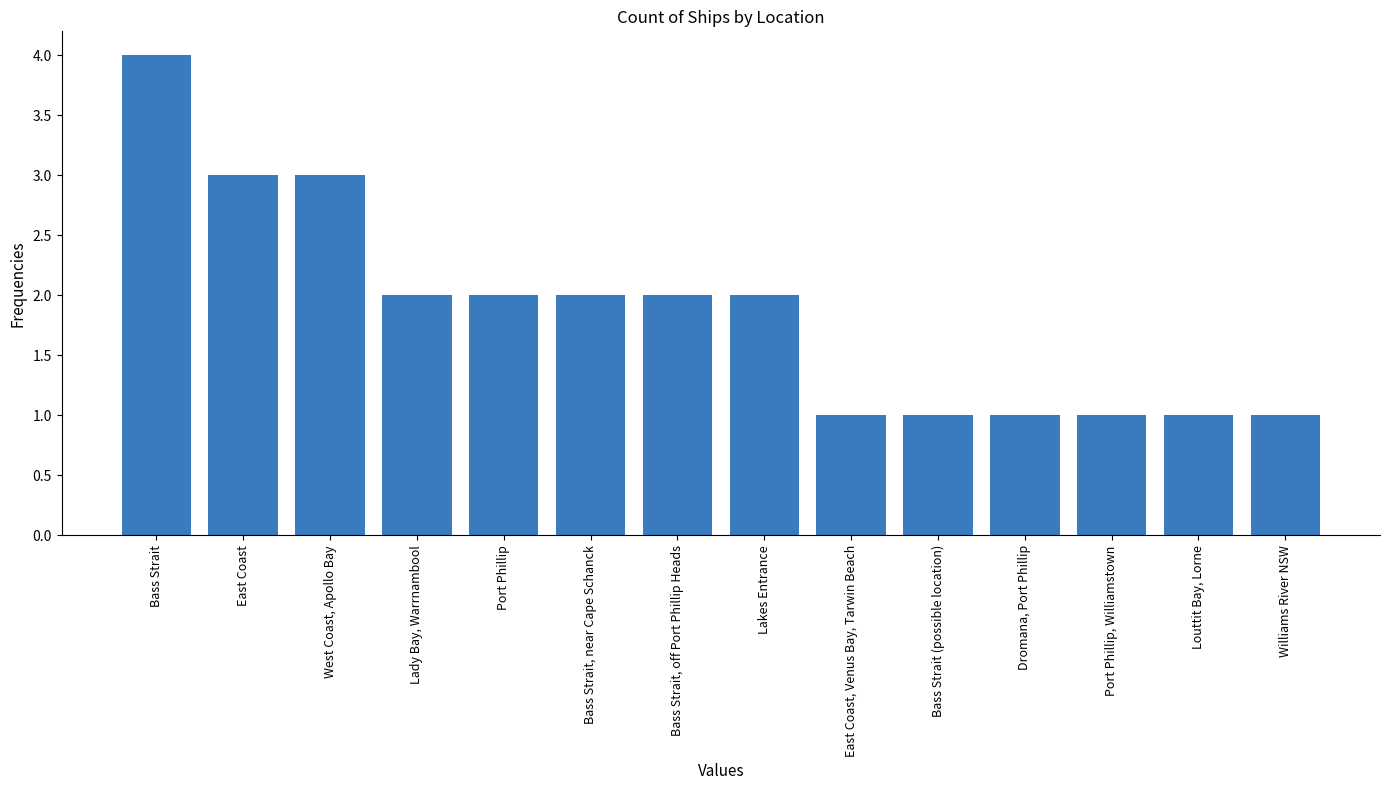

What is the average value?

2